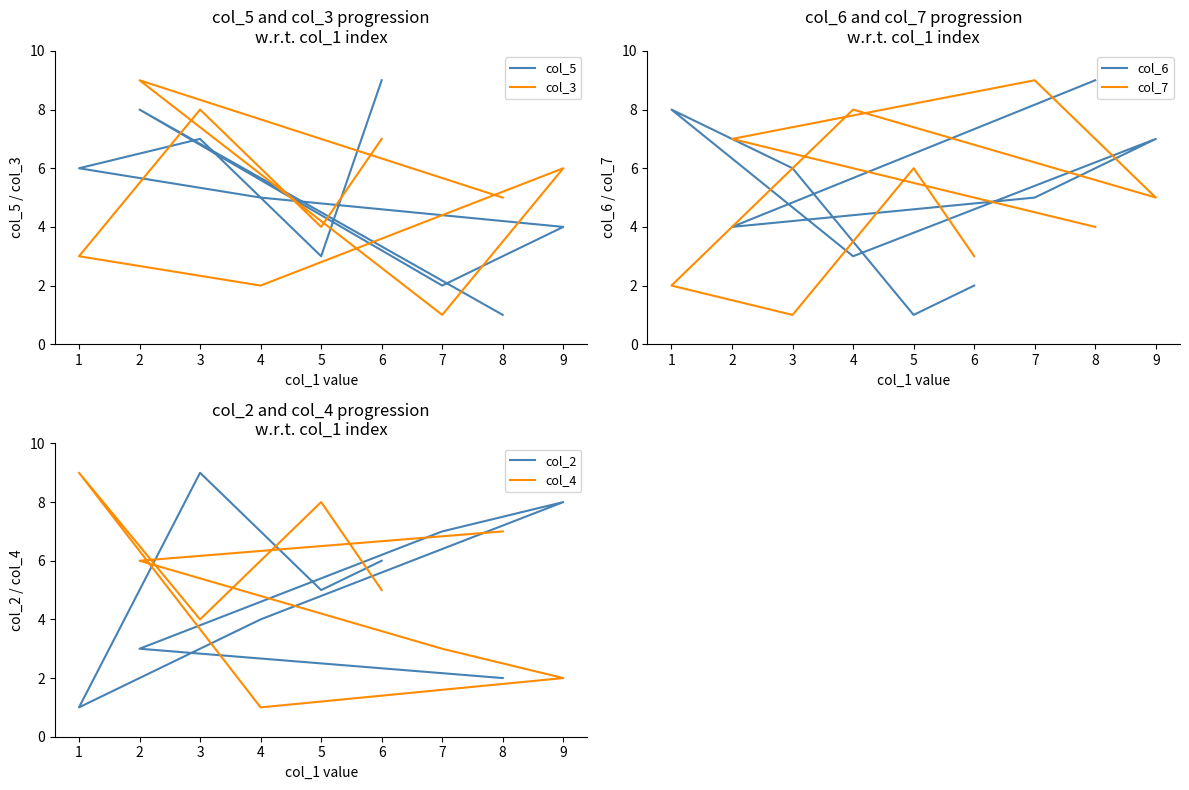

True or false: col_3 and col_7 intersect in this chart.

True